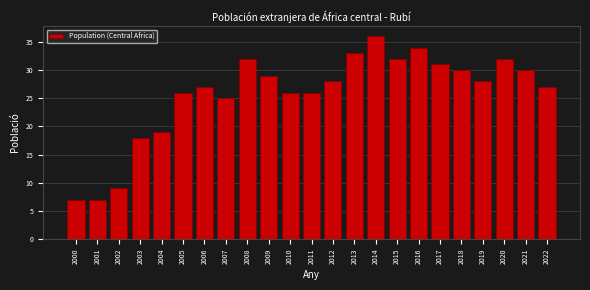

Reading left to right, transcribe all the data shown in this chart.

7	7	9	18	19	26	27	25	32	29	26	26	28	33	36	32	34	31	30	28	32	30	27